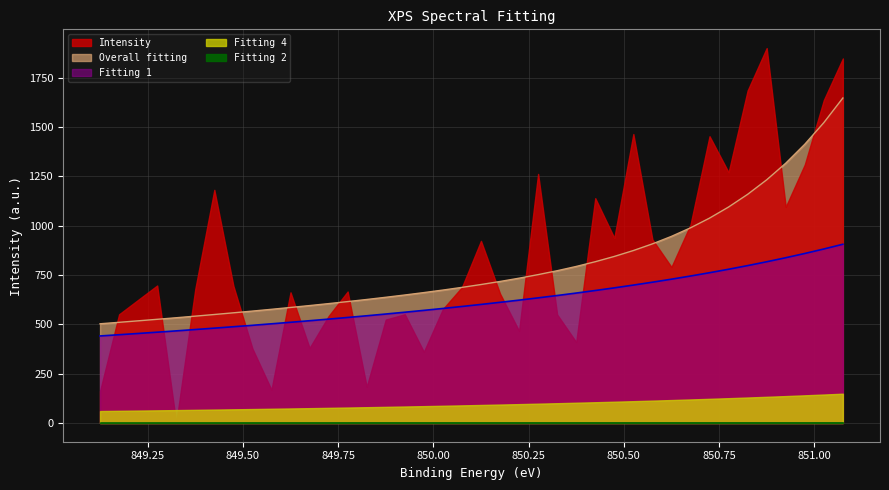

Which series has the largest total across all categories?

Intensity